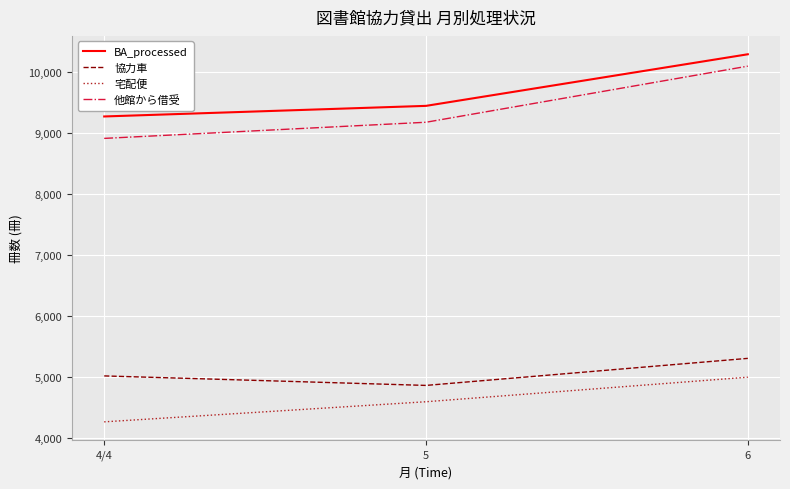

Reading right to left, extract all data points from this chart.

BA_processed: 10293	9446	9272
協力車: 5301	4857	5013
宅配便: 4992	4589	4259
他館から借受: 10098	9177	8912